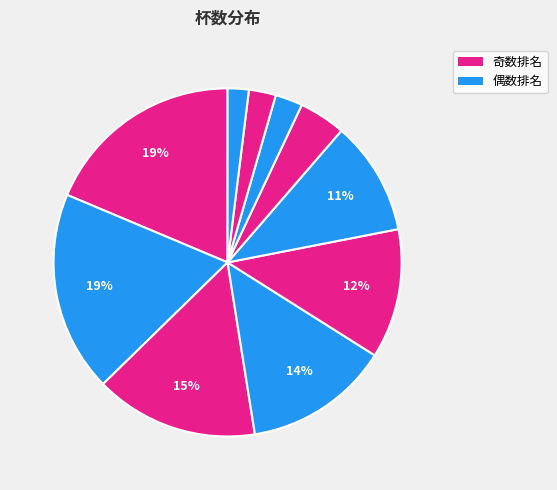

How many segments does this pie chart have?

10